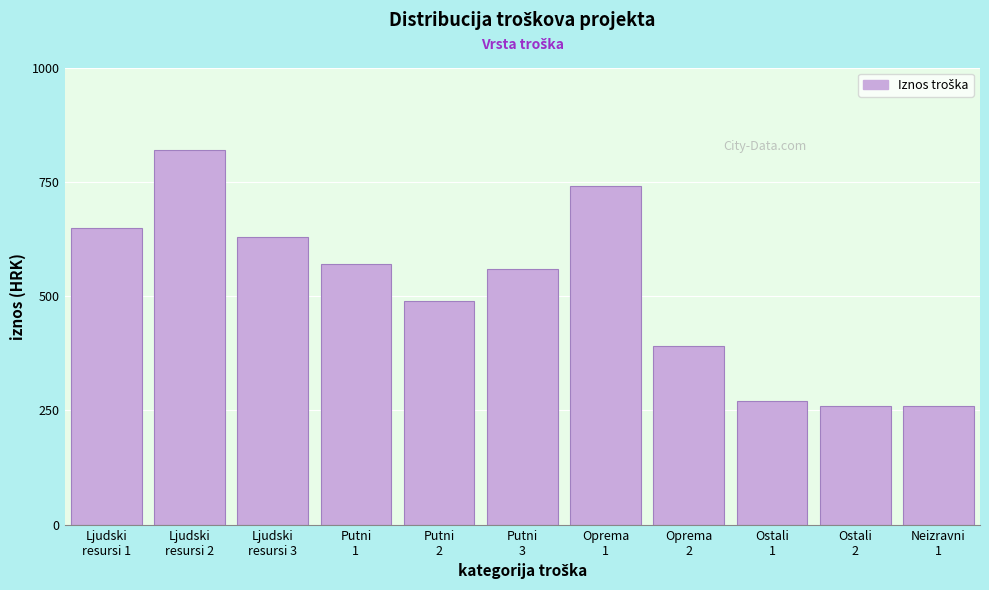

Reading left to right, what are all the values shown in this chart?

650	820	630	570	490	560	740	390	270	260	260